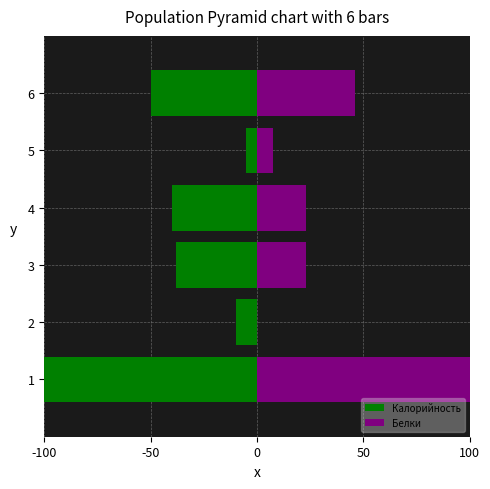

Rank the series at 5 from lowest to highest value.

Калорийность, Белки